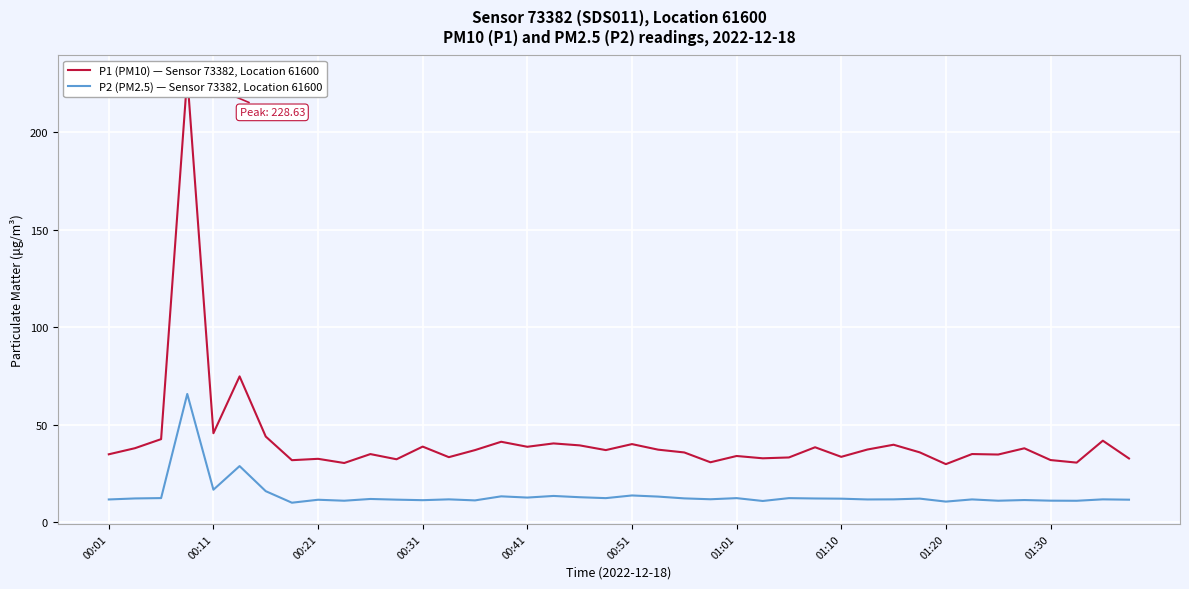

Reading left to right, list all the values displayed in this chart.

P1 (PM10) — Sensor 73382, Location 61600: 34.7	37.9	42.5	228.6	45.5	74.7	43.8	31.7	32.4	30.2	34.8	32.2	38.7	33.2	36.9	41.1	38.6	40.3	39.3	36.9	40.0	37.1	35.7	30.6	33.9	32.7	33.1	38.3	33.4	37.2	39.6	35.7	29.7	34.9	34.6	37.8	31.8	30.4	41.7	32.6
P2 (PM2.5) — Sensor 73382, Location 61600: 11.6	12.1	12.2	65.7	16.6	28.7	15.8	9.9	11.4	10.9	11.8	11.4	11.2	11.6	11.1	13.2	12.5	13.3	12.7	12.2	13.6	13.0	12.1	11.7	12.2	10.8	12.2	12.1	11.9	11.6	11.6	12.0	10.4	11.6	10.9	11.2	10.9	10.9	11.6	11.4